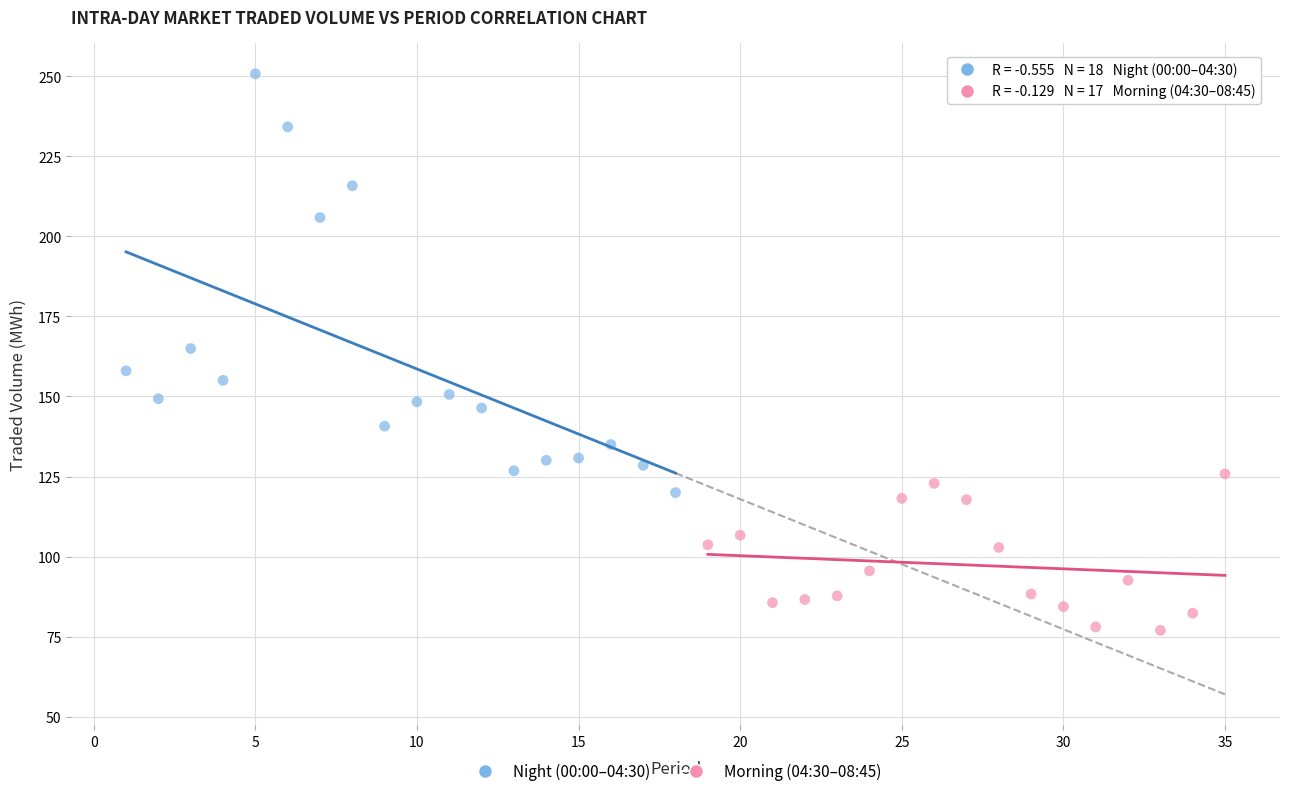

Which series reaches the minimum Y coordinate?

Morning (04:30–08:45)